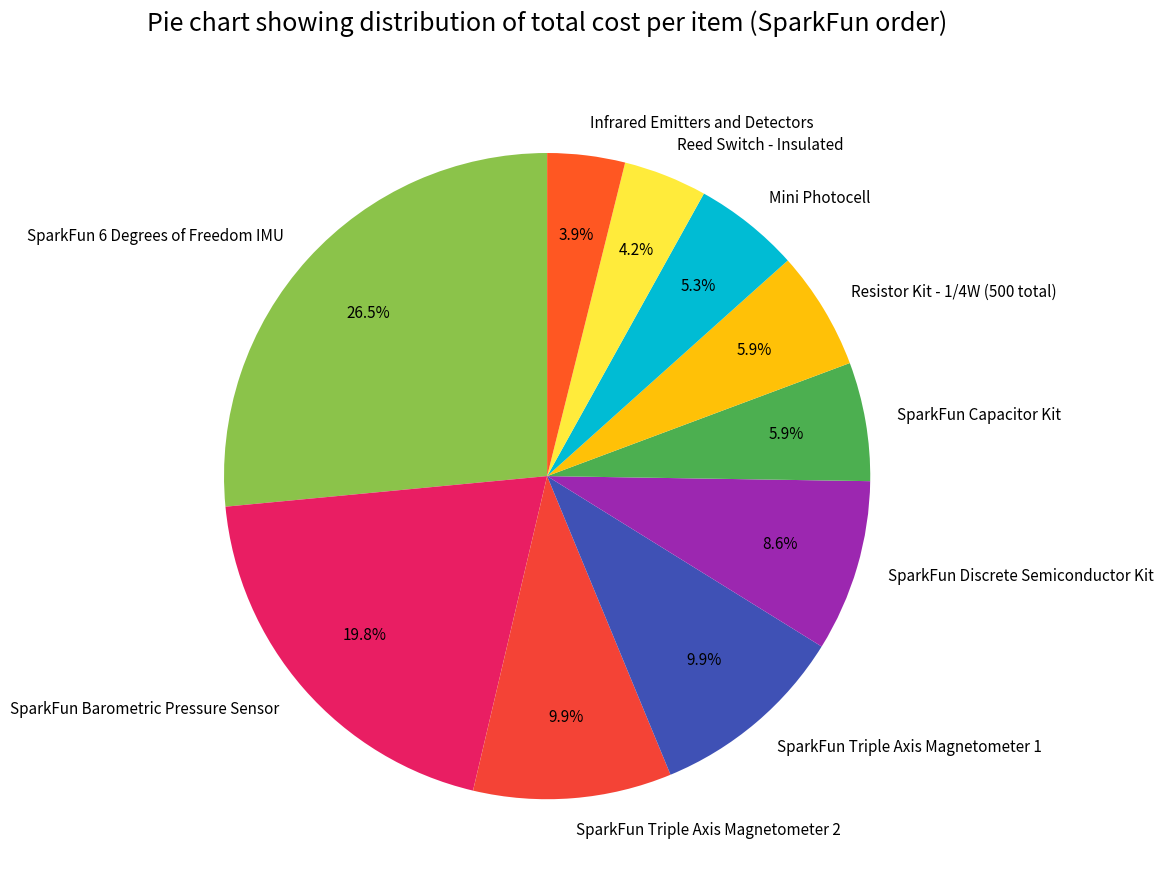

Does any single category account for the majority?

No